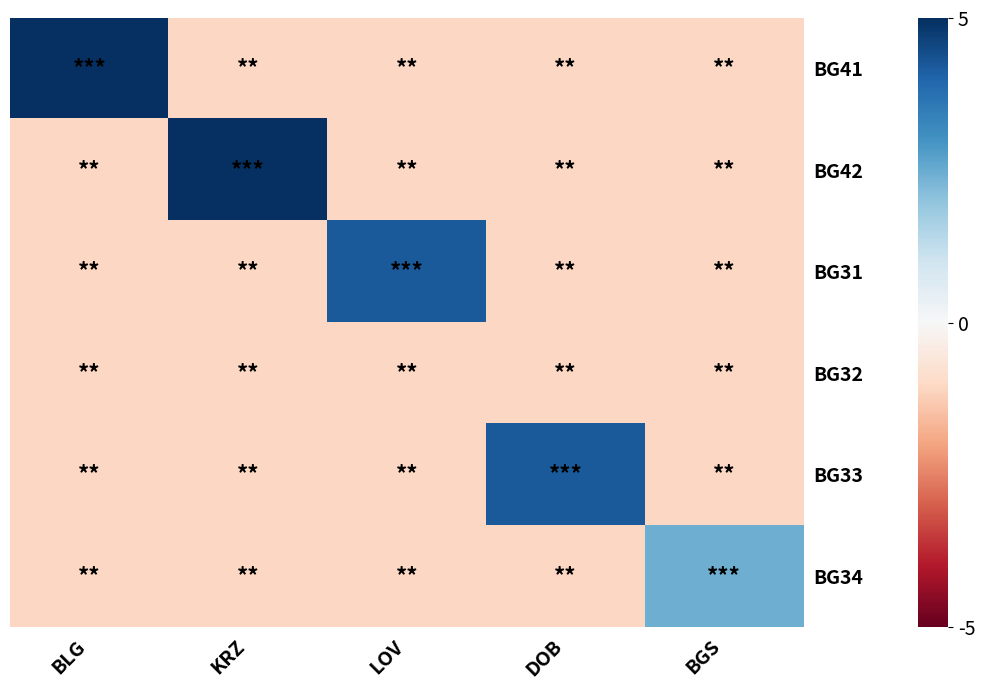

At which category is the sum across all series the highest?

BLG